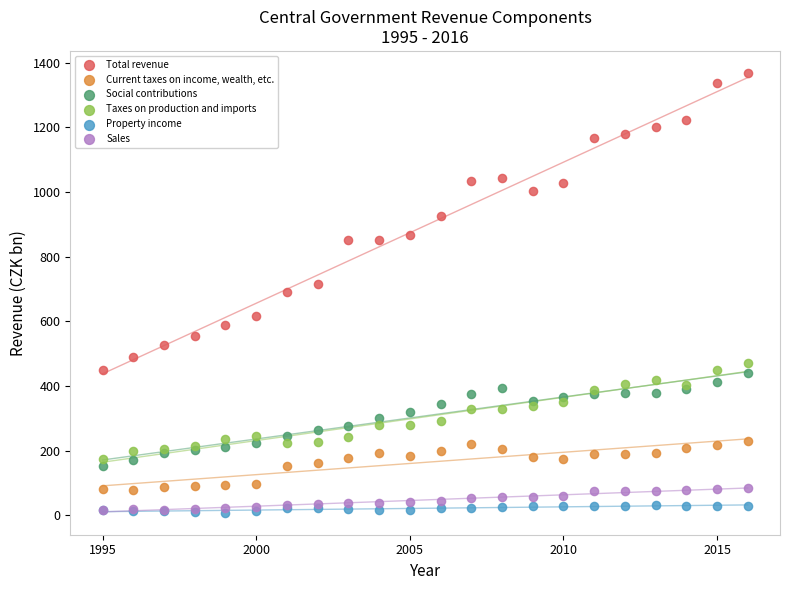

What are all the series names shown in the legend?

Total revenue, Current taxes on income, wealth, etc., Social contributions, Taxes on production and imports, Property income, Sales